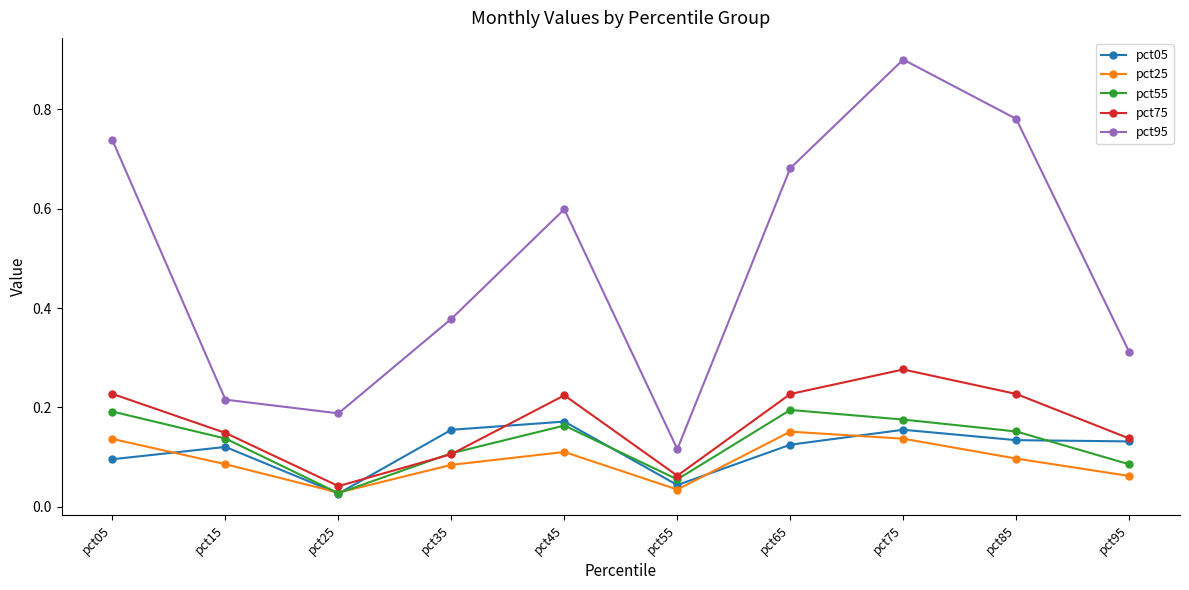

True or false: pct95 and pct05 cross at least once.

False